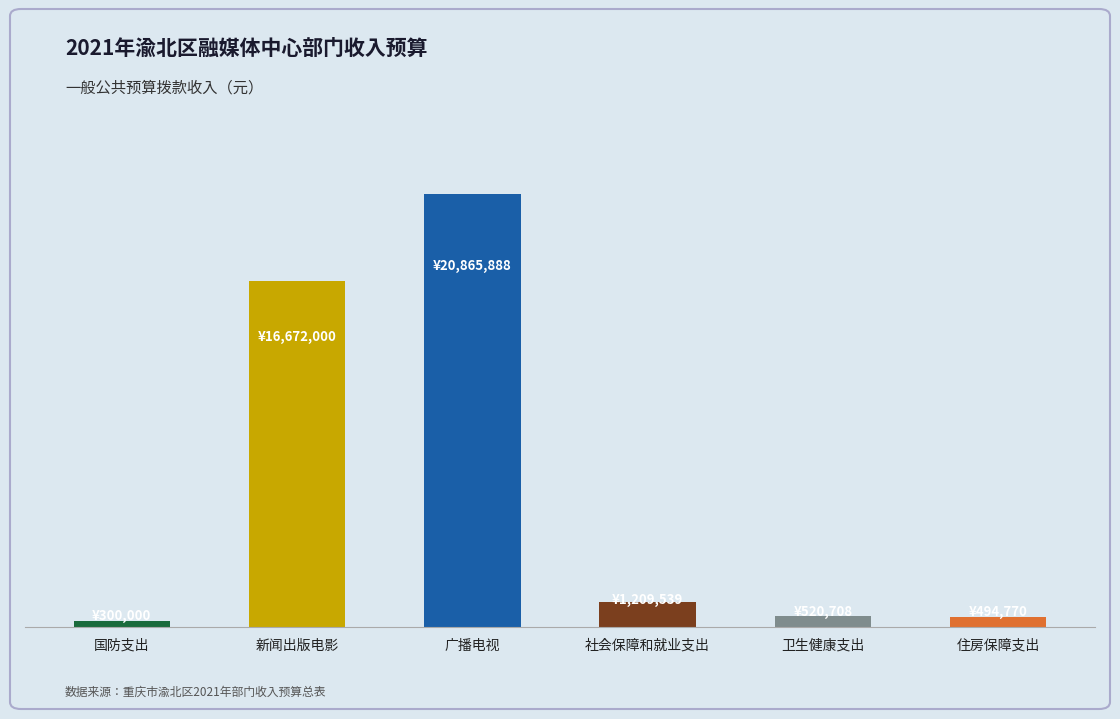

What is the label of the 5th bar from the left?

卫生健康支出